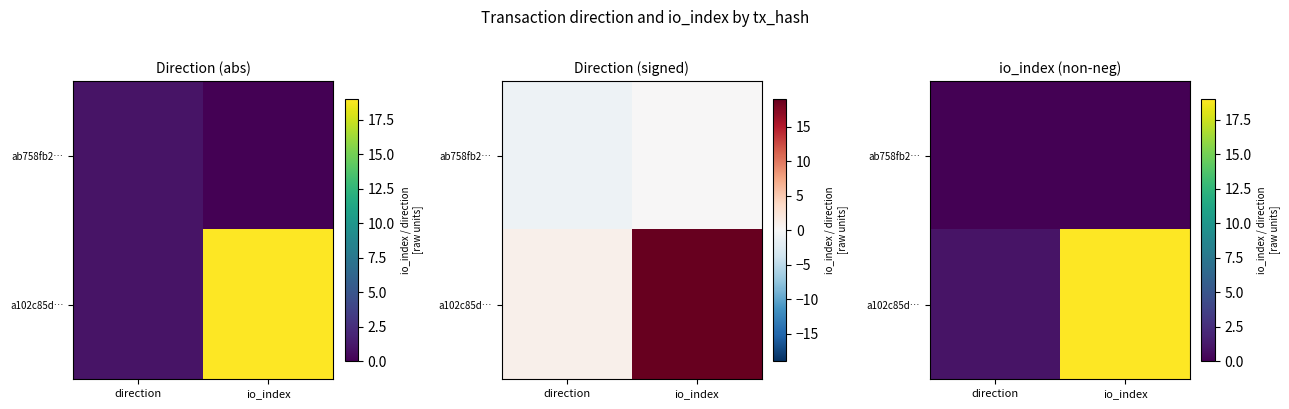

What is the approximate value of a102c85d… at io_index, to the nearest 10?

20